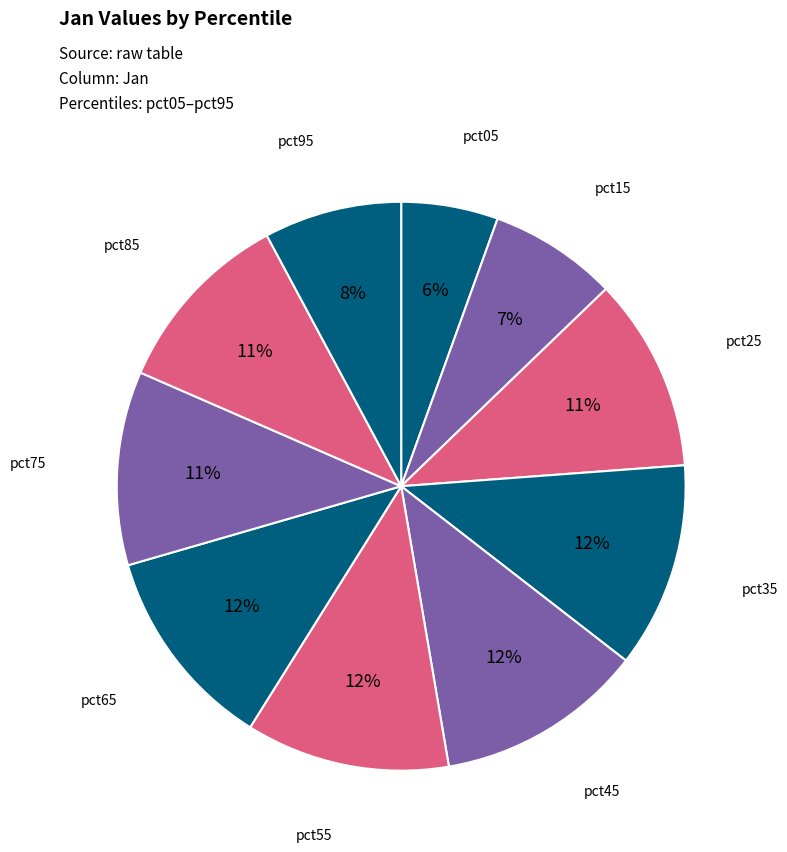

How many segments does this pie chart have?

10